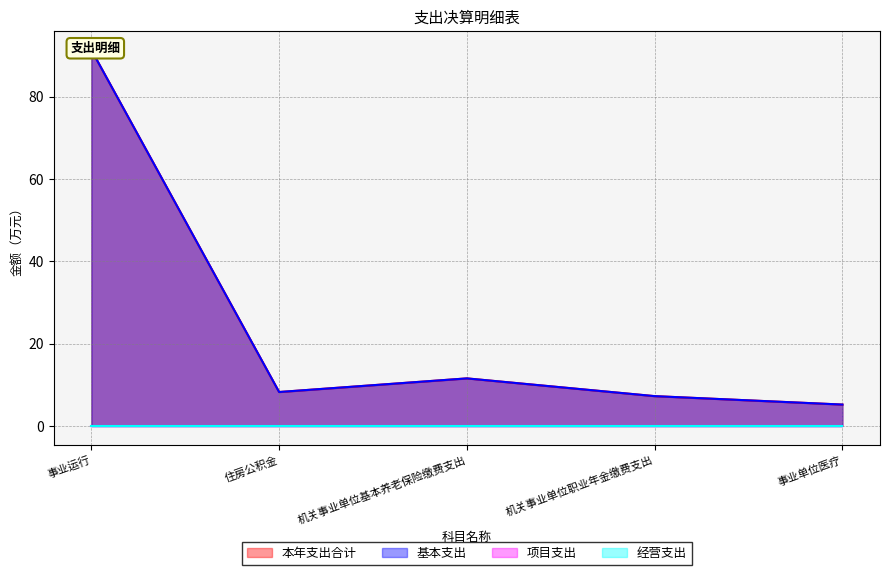

What is the minimum value for 基本支出?

5.2